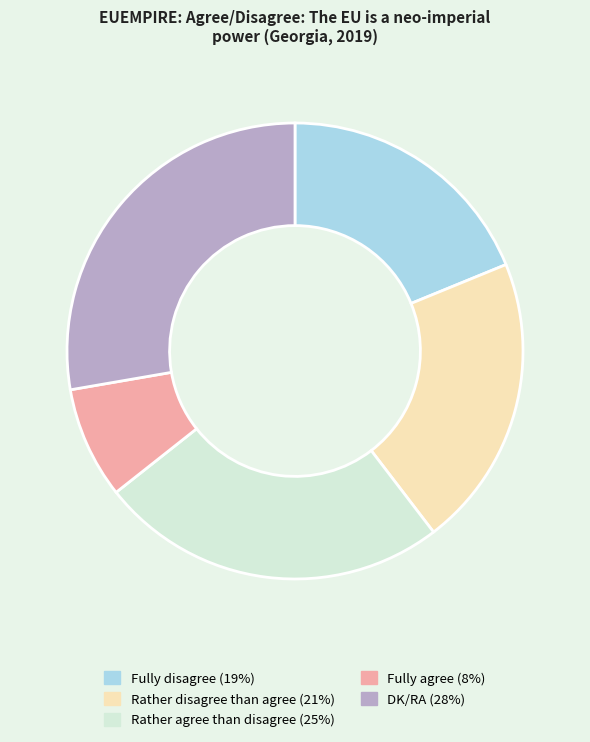

Is it true that Fully disagree is 25% of the pie?

False